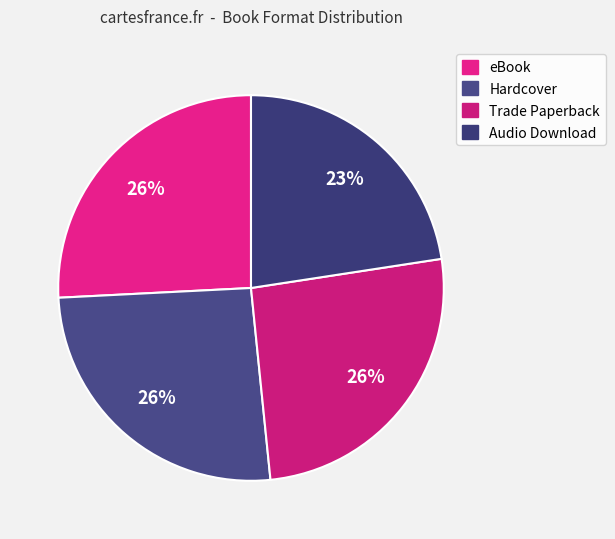

How many slices are in this pie chart?

4